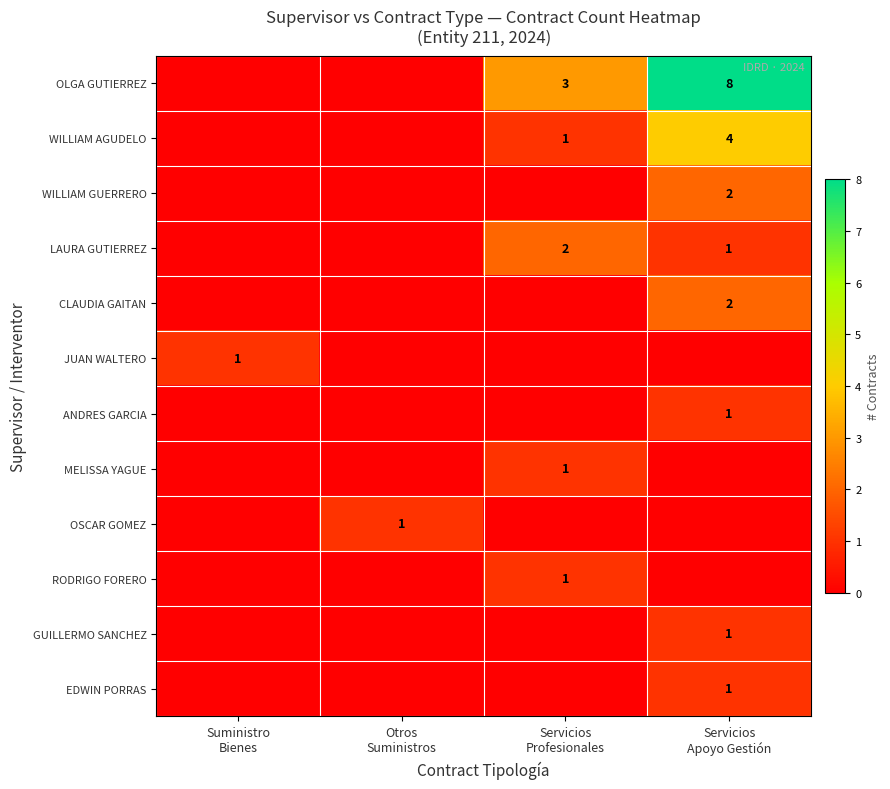

The RODRIGO FORERO series shows 0 at Suministro Bienes. True or false?

False